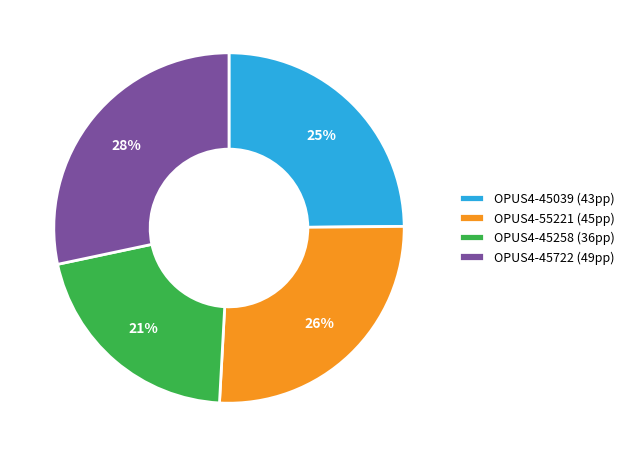

Does any single category account for the majority?

No